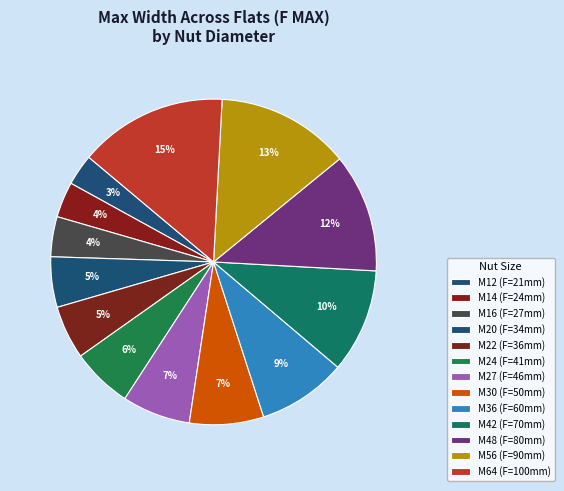

Count the number of slices in the pie.

13